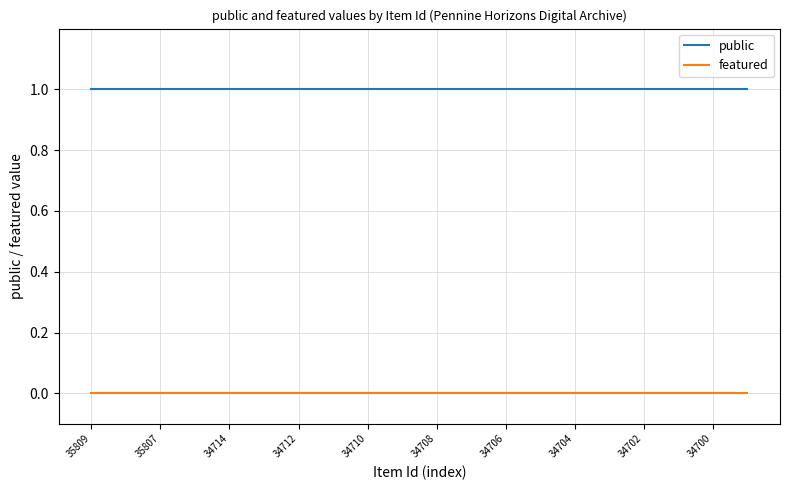

Rank the series by their maximum value, from lowest to highest.

featured, public